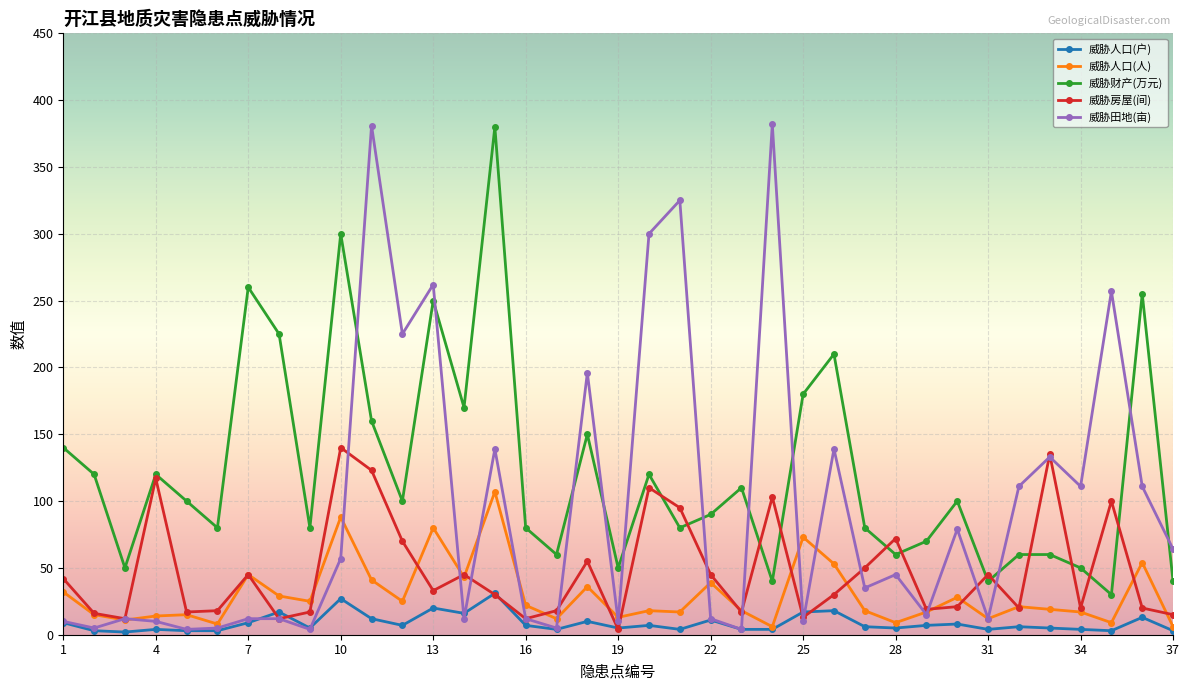

Which series has the widest spread of values?

威胁田地(亩)